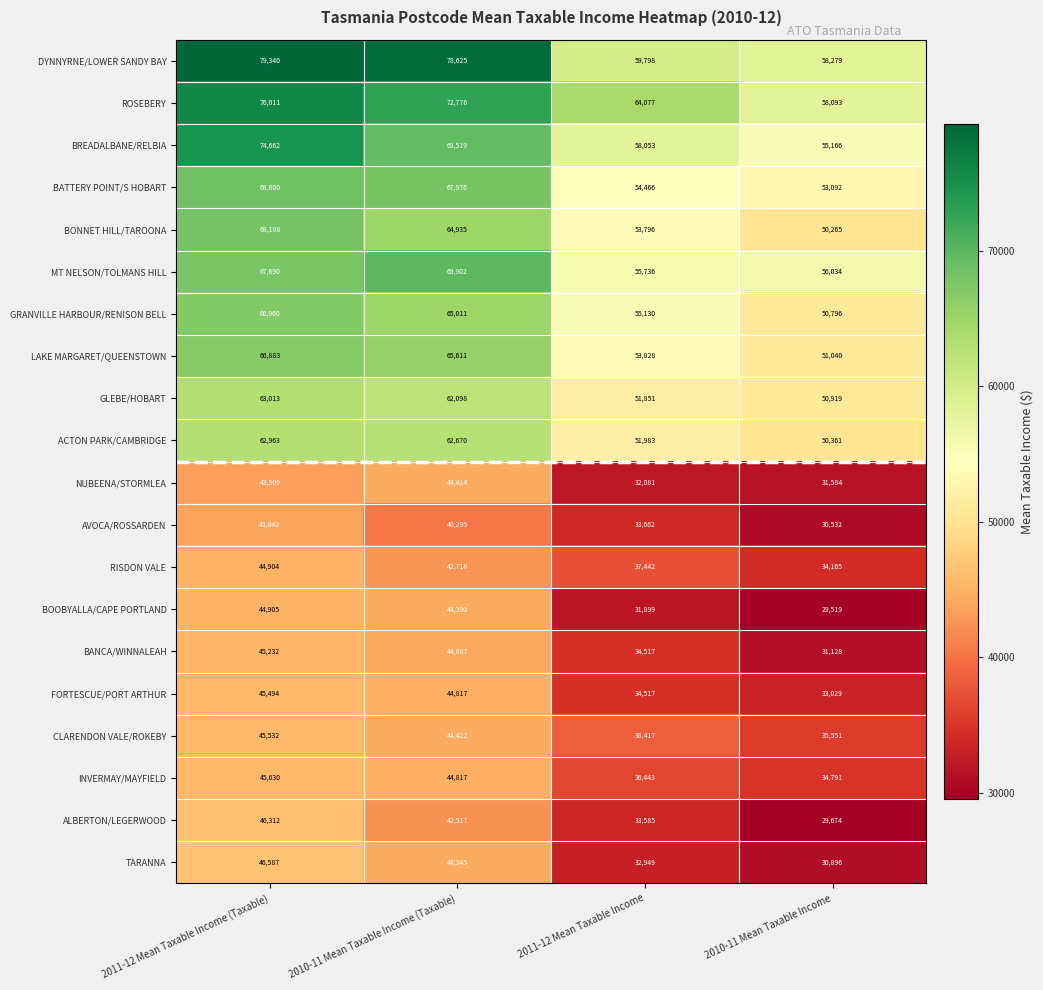

How many categories are shown in the chart?

4